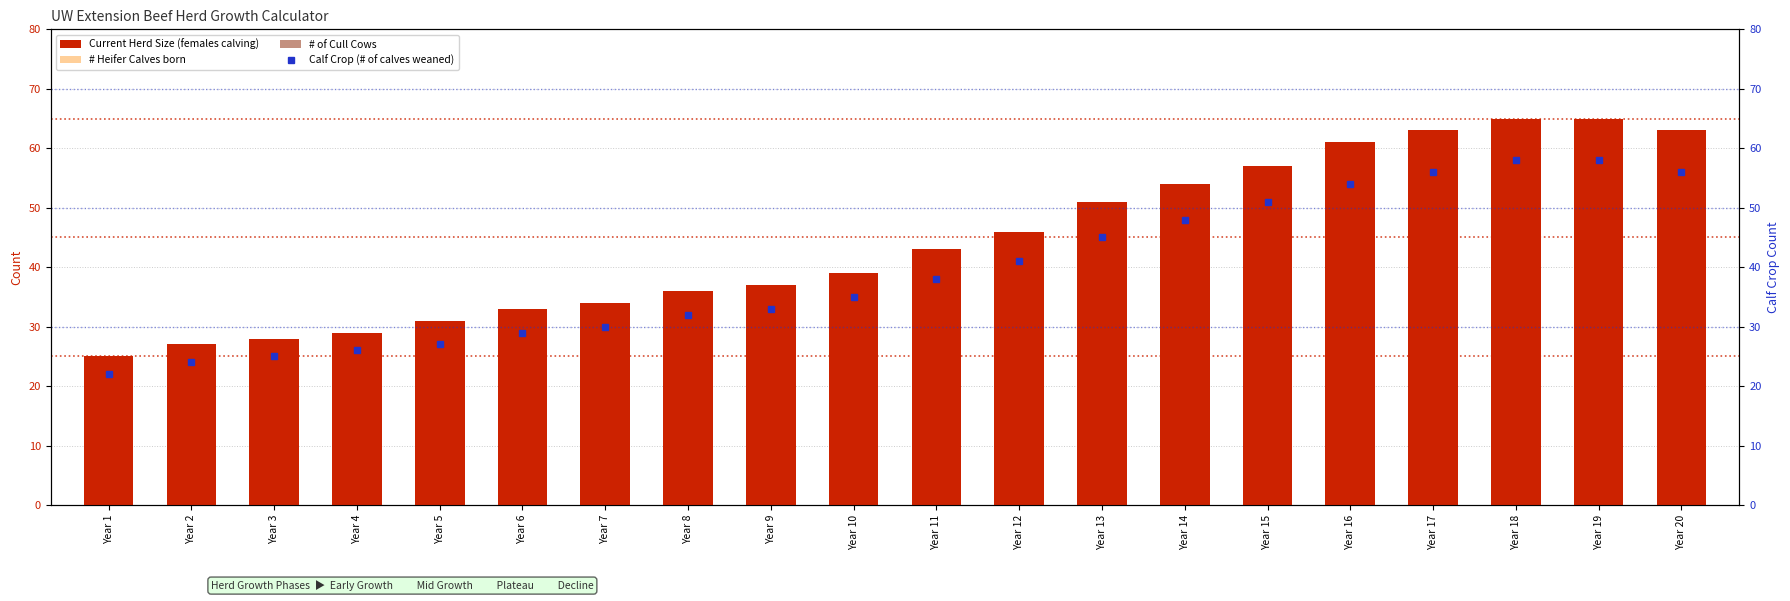

Rank the series at Year 9 from lowest to highest value.

# of Cull Cows, # Heifer Calves born, Calf Crop (# of calves weaned), Current Herd Size (females calving)